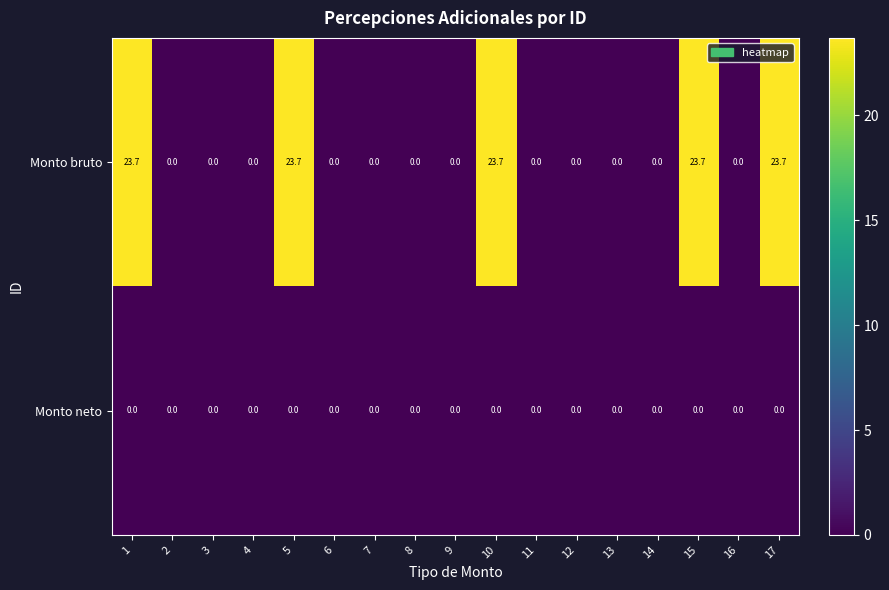

List the series in order of their overall mean, highest first.

Monto bruto, Monto neto